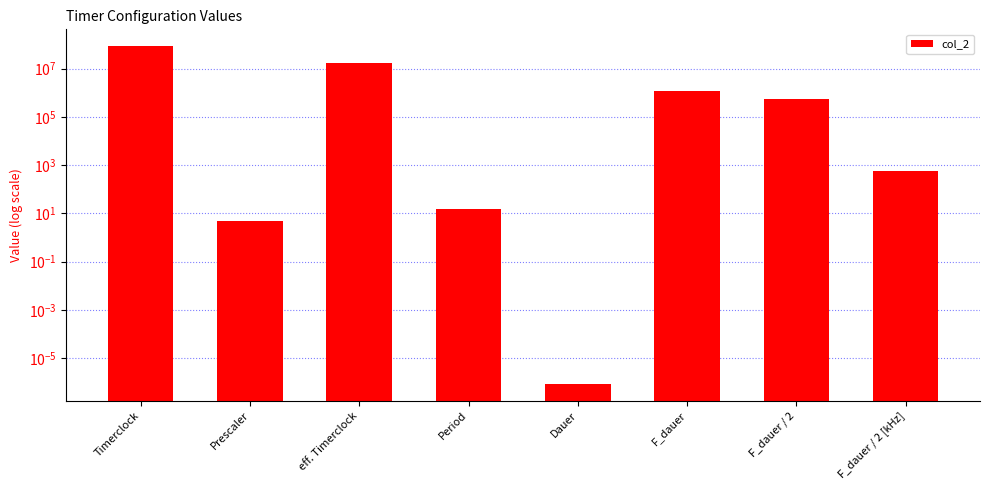

At which label does the data first exceed 560000?

Timerclock